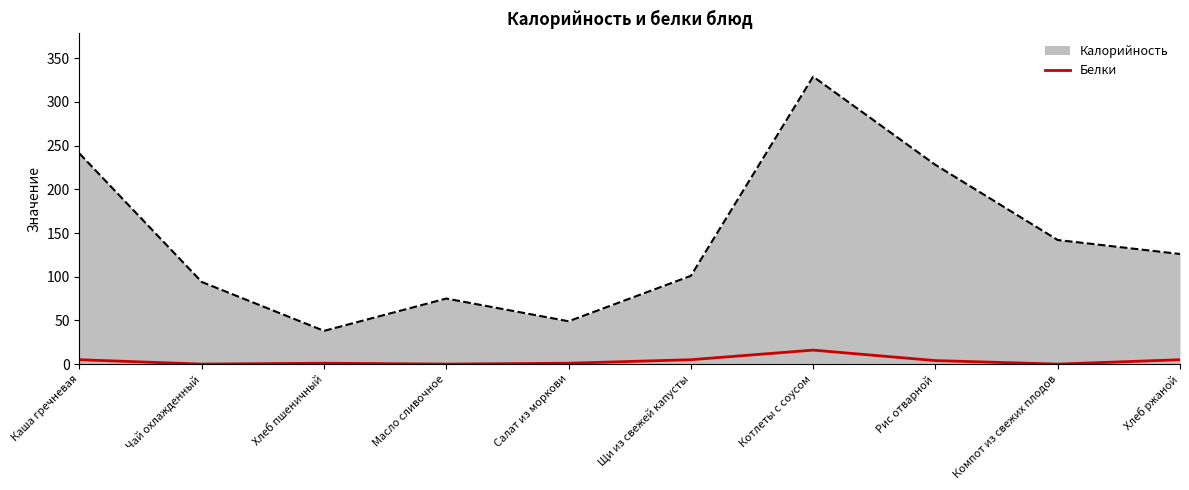

True or false: Белки and Калорийность cross at least once.

False